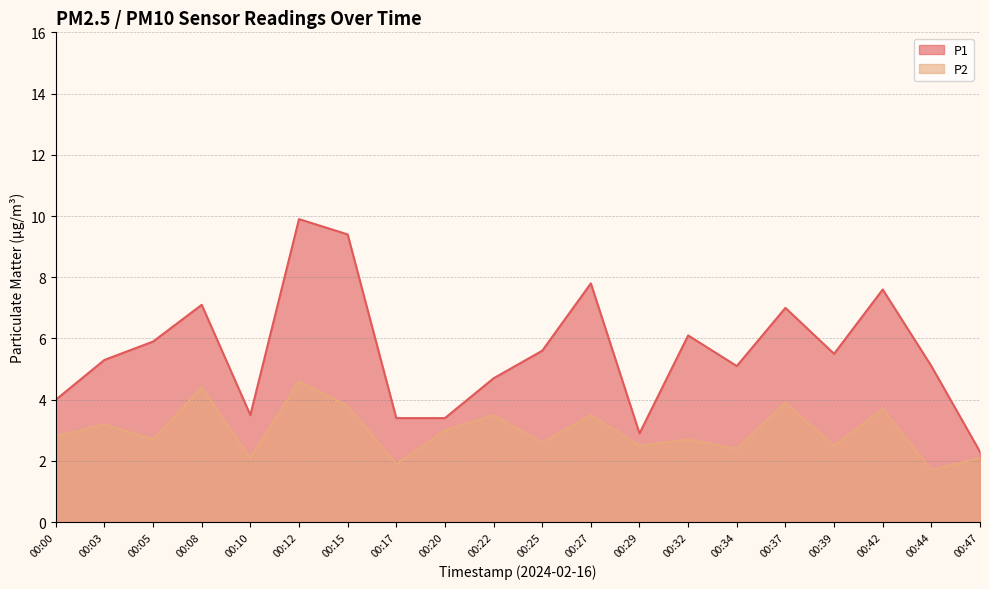

Where is P1 nearest to the value 6?

00:05